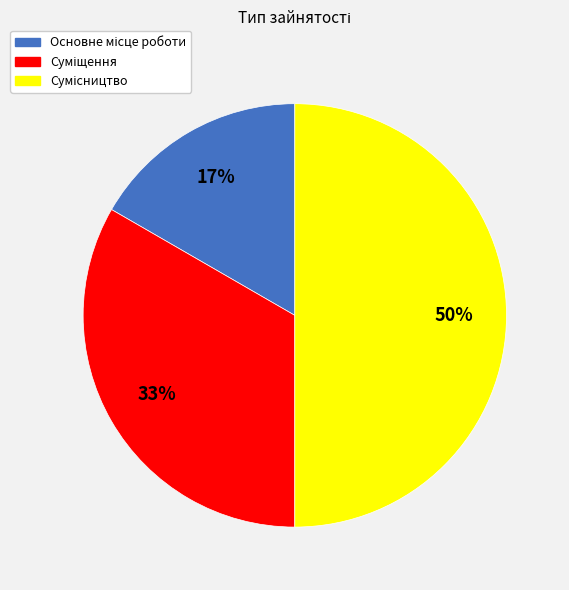

To the nearest percent, what is the average slice percentage?

33%